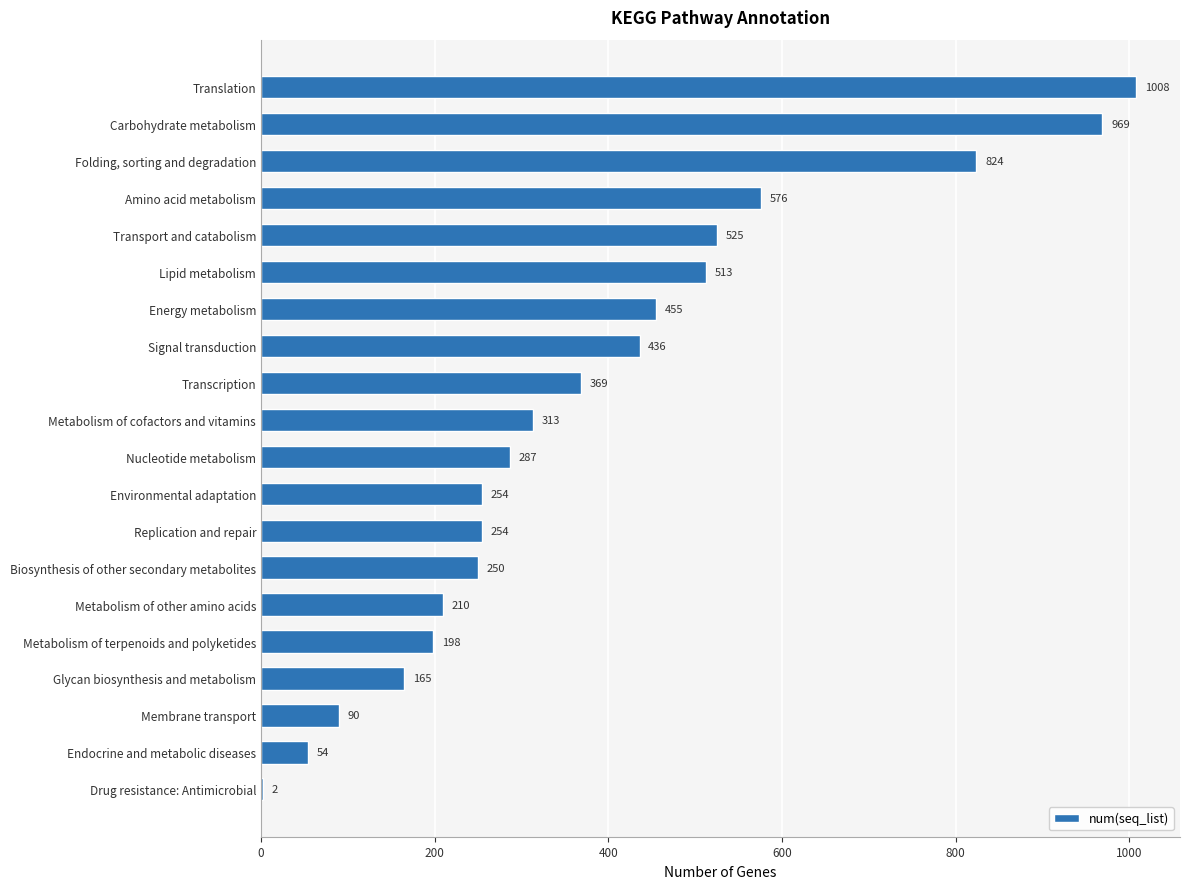

Between Environmental adaptation and Biosynthesis of other secondary metabolites, which is larger?

Environmental adaptation